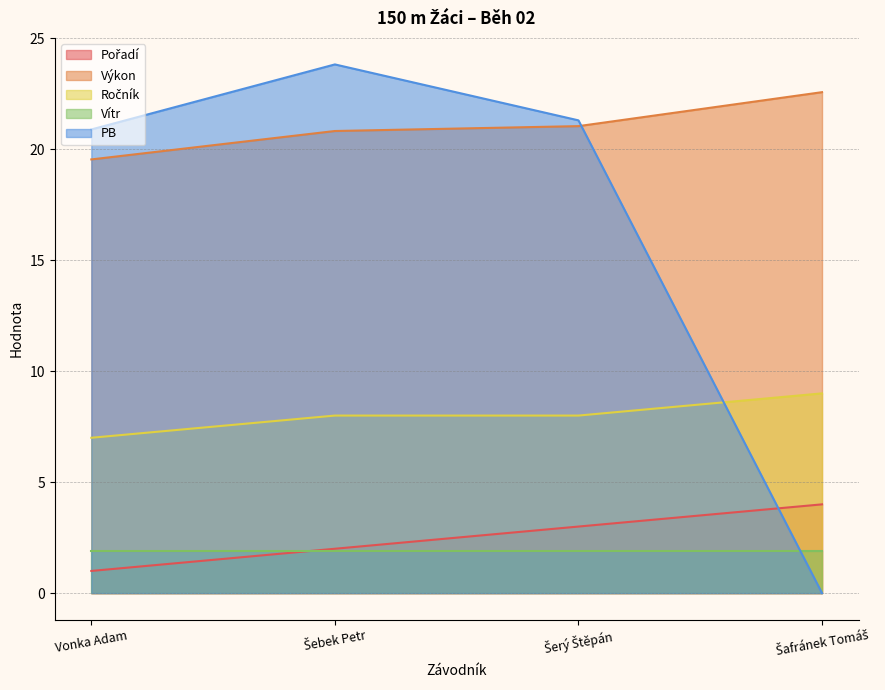

True or false: Výkon and Ročník cross at least once.

False